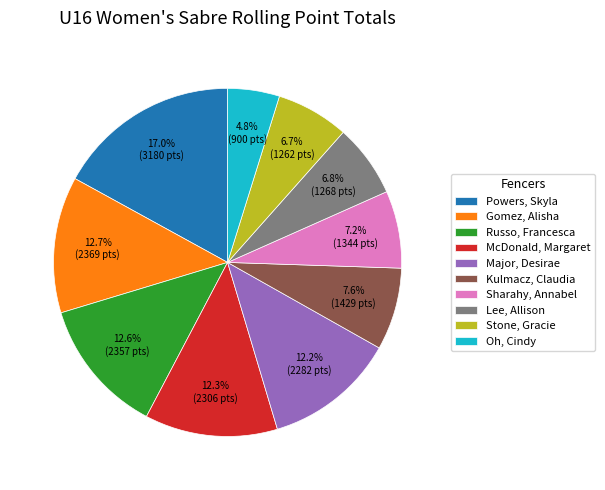

To the nearest percent, what portion does McDonald, Margaret represent?

12%